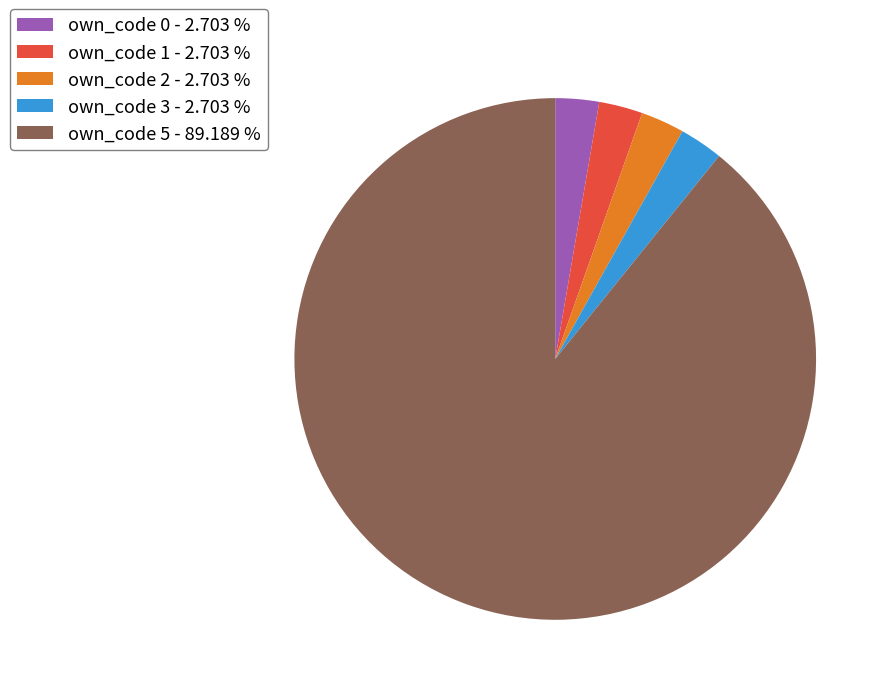

Which slice represents more than half of the pie?

own_code 5 - 89.189 %